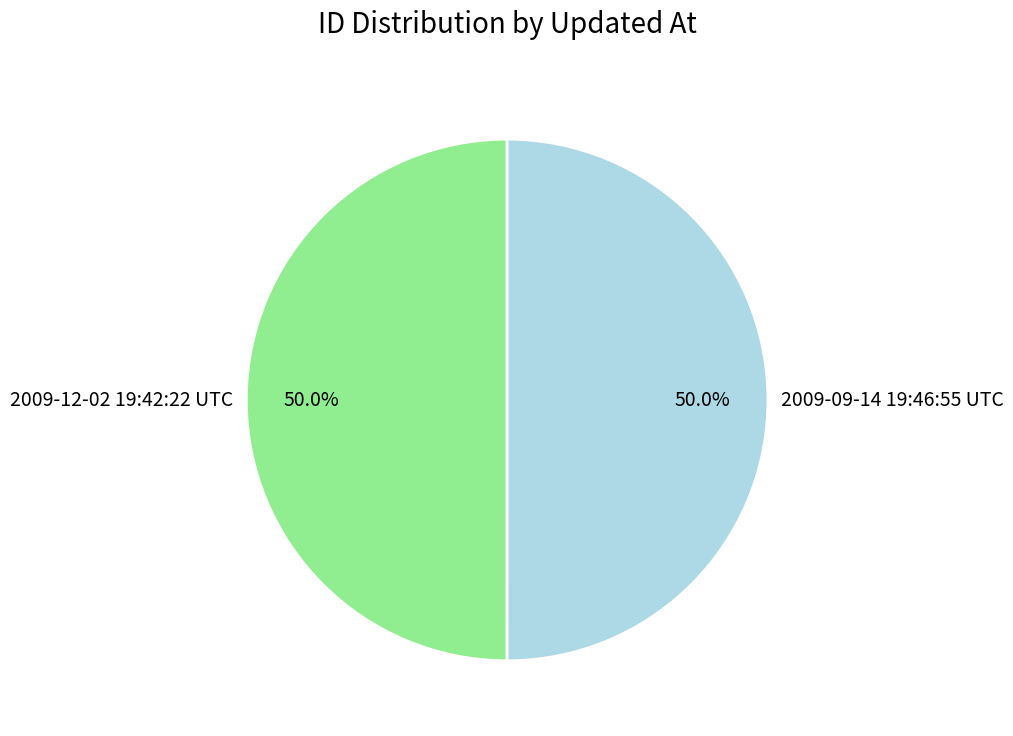

What percentage do 2009-09-14 19:46:55 UTC and 2009-12-02 19:42:22 UTC together represent?

100.0%